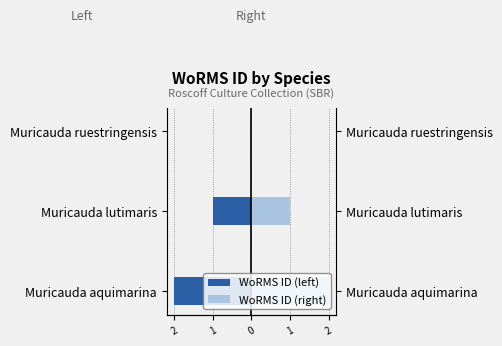

What is the greatest value displayed?

2